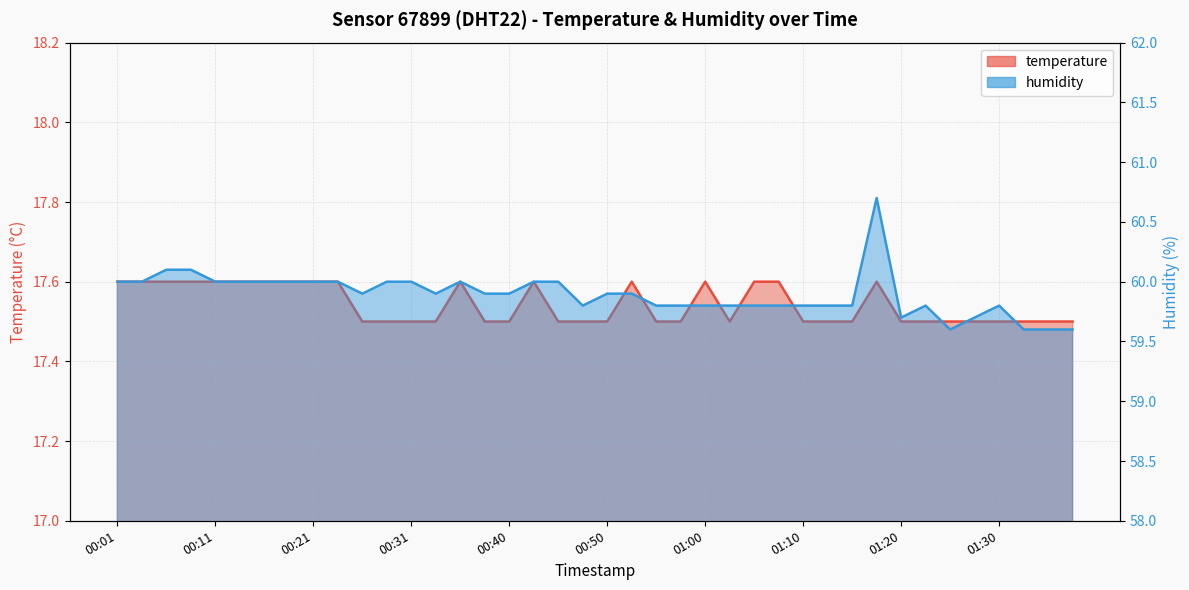

The humidity series shows 97.1 at 00:13. True or false?

False